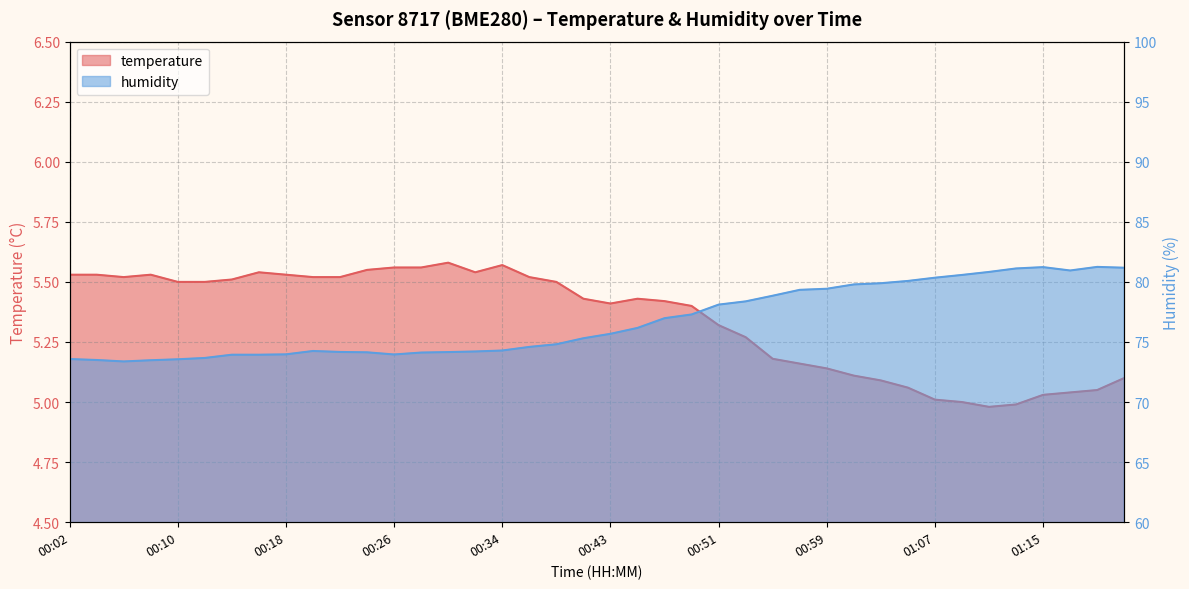

At which label does temperature first exceed 5?

00:02